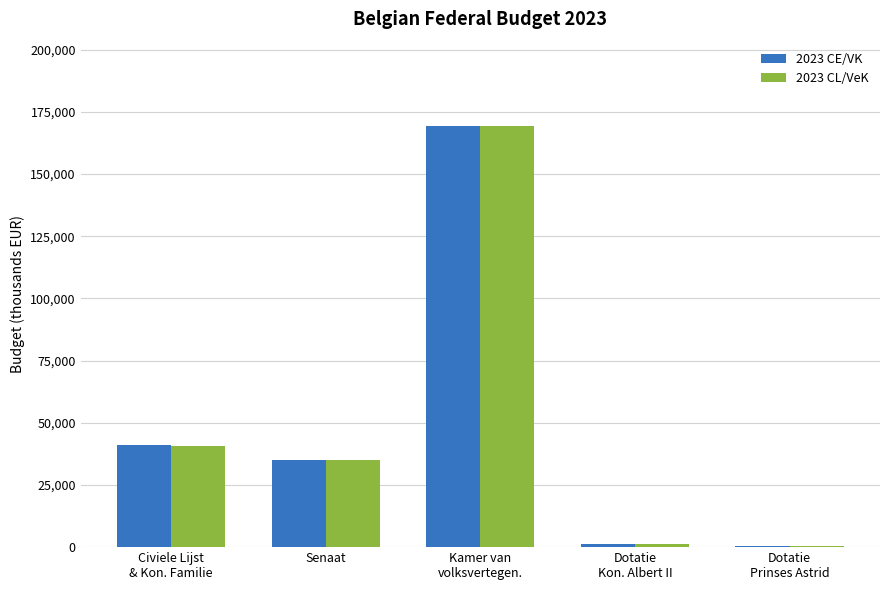

The value of 2023 CL/VeK at Senaat is 55255. True or false?

False